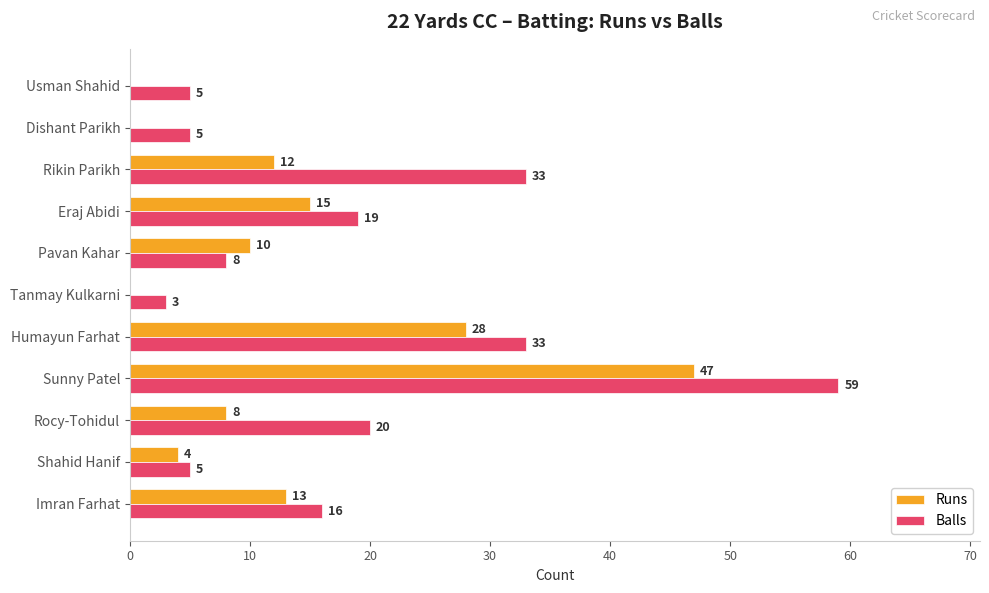

What is the approximate value of Balls at Usman Shahid, to the nearest 5?

5